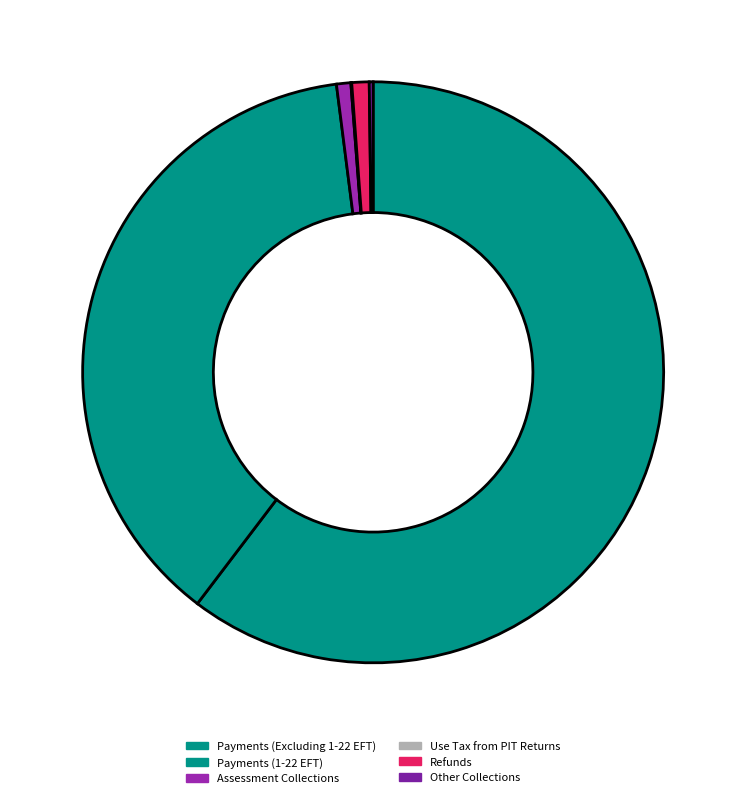

Rank the categories by value from highest to lowest.

Payments (Excluding 1-22 EFT), Payments (1-22 EFT), Refunds, Assessment Collections, Other Collections, Use Tax from PIT Returns